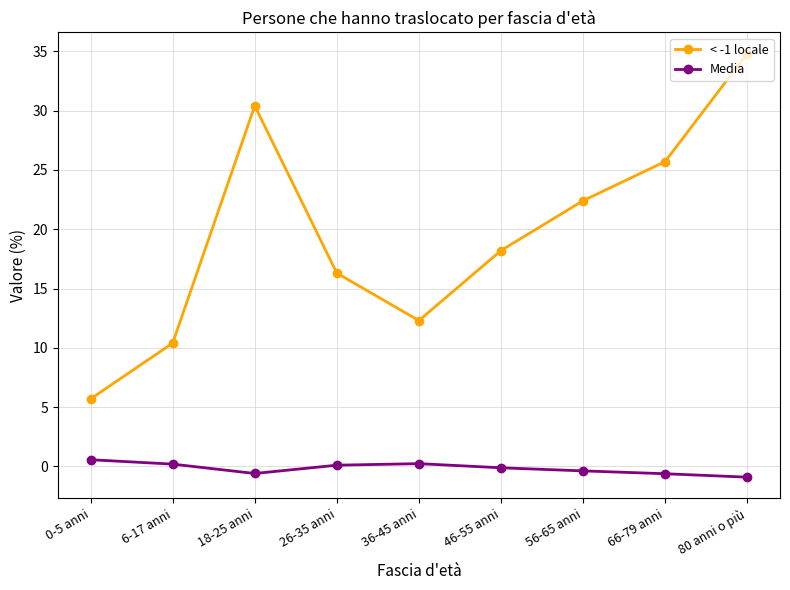

What is the label of the 3rd point from the left?

18-25 anni